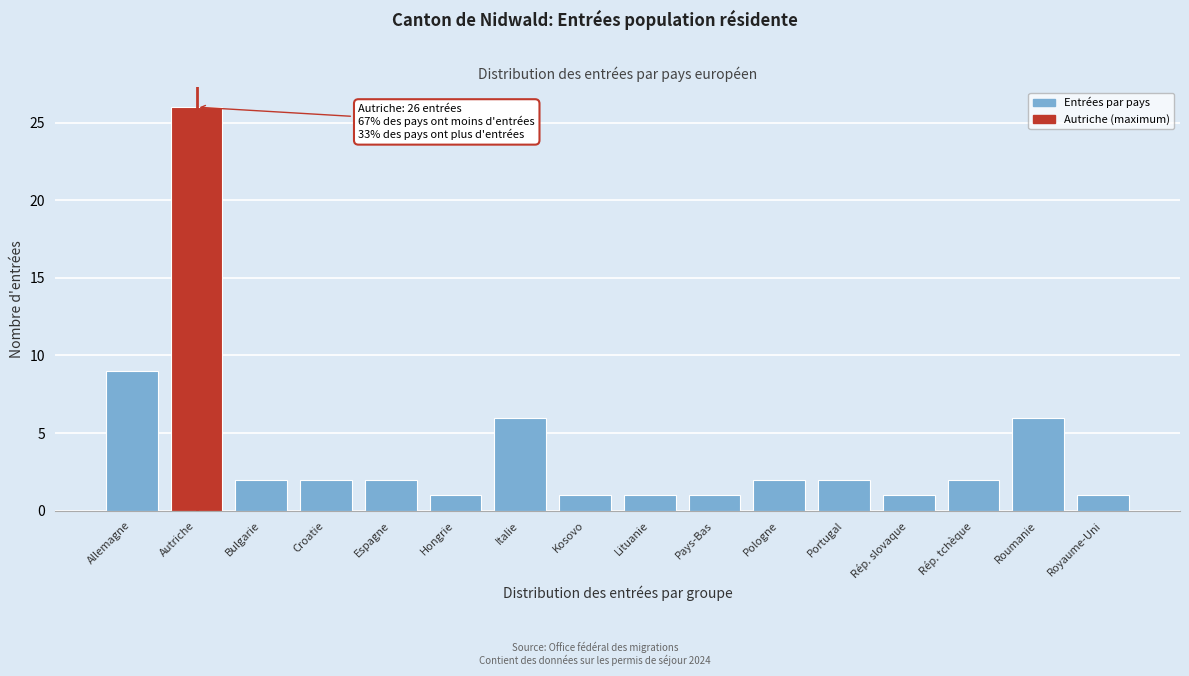

Reading left to right, extract all data points from this chart.

9	26	2	2	2	1	6	1	1	1	2	2	1	2	6	1